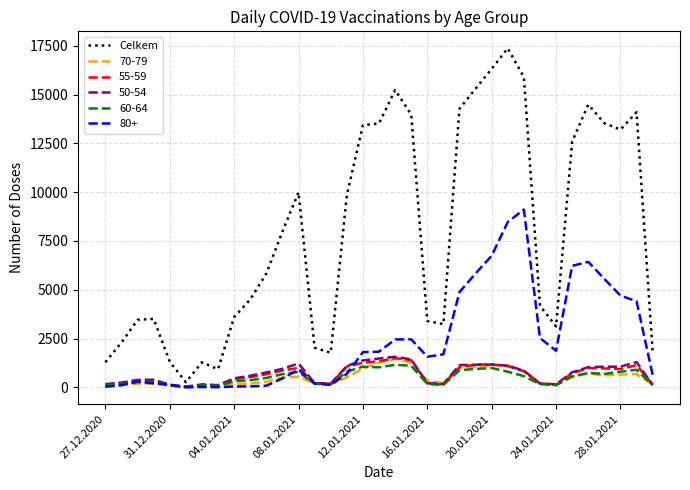

Which series has the widest spread of values?

Celkem